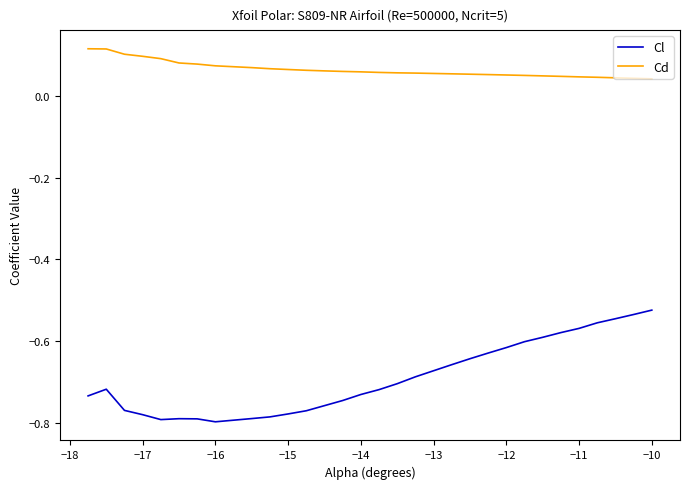

Rank the series by their average value, from lowest to highest.

Cl, Cd